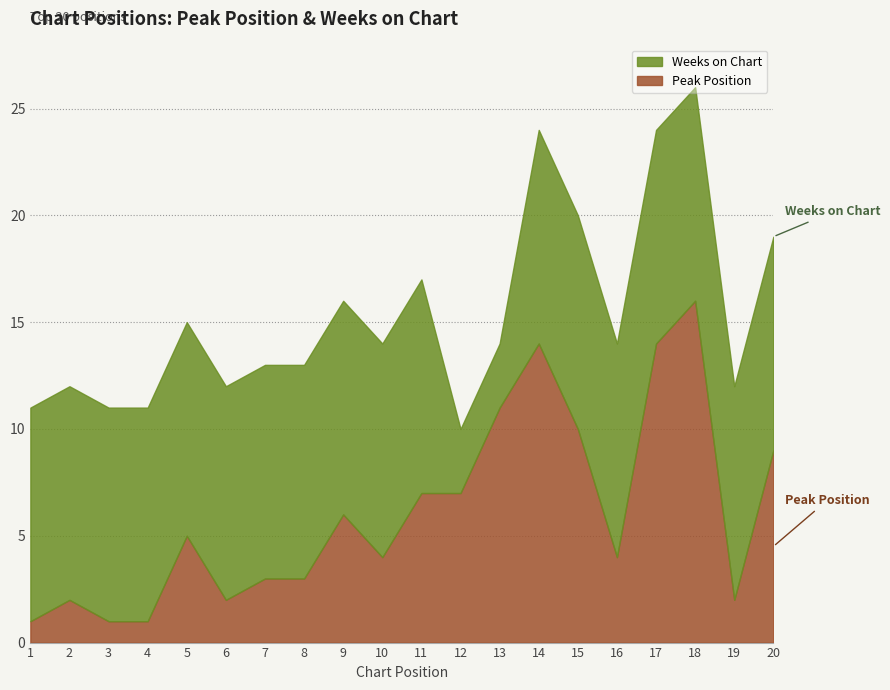

What is the difference between the maximum and minimum values in the Weeks on Chart series?

7